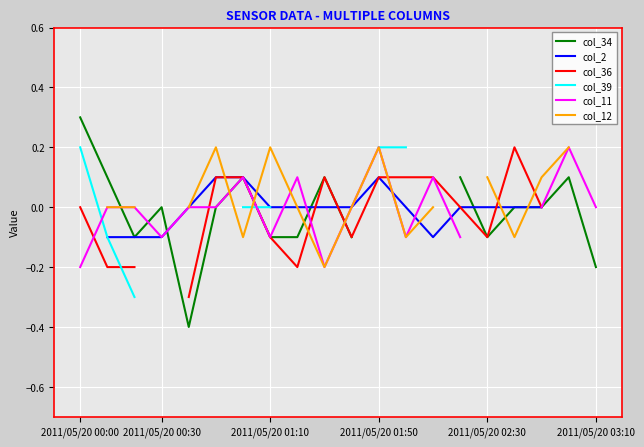

Read the col_11 value at 2011/05/20 01:10.

-0.1